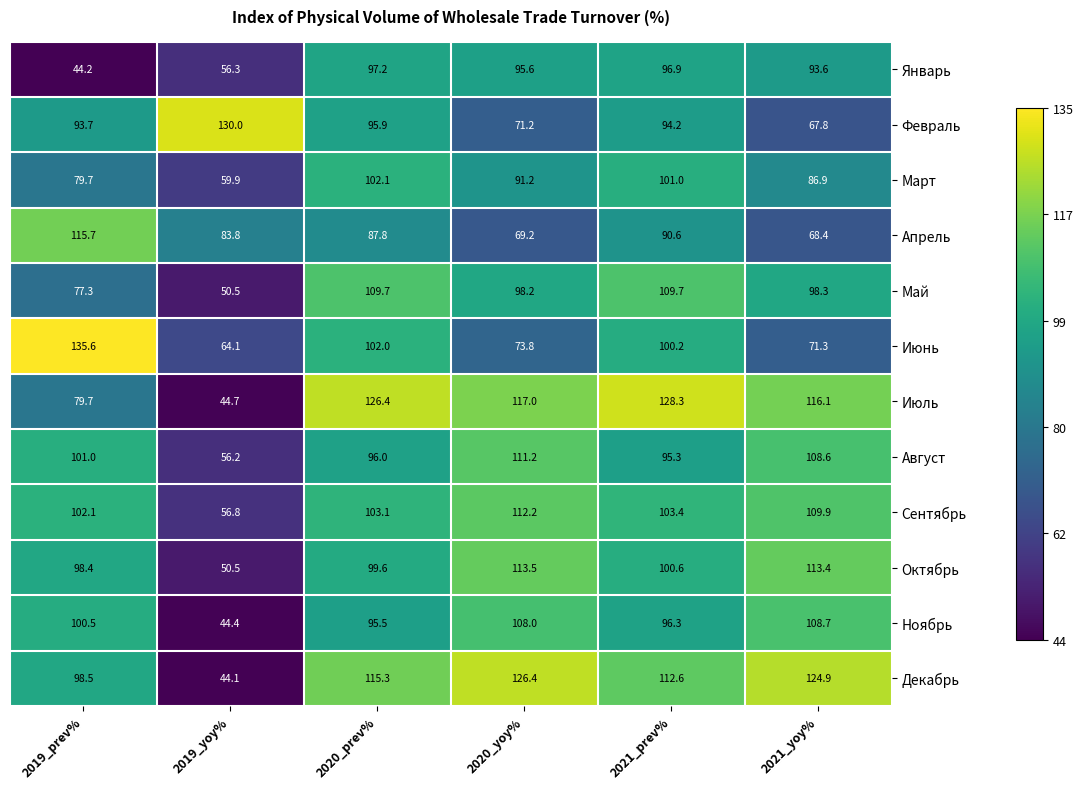

What is the spread (max minus min) of values at 2019_yoy%?

85.9